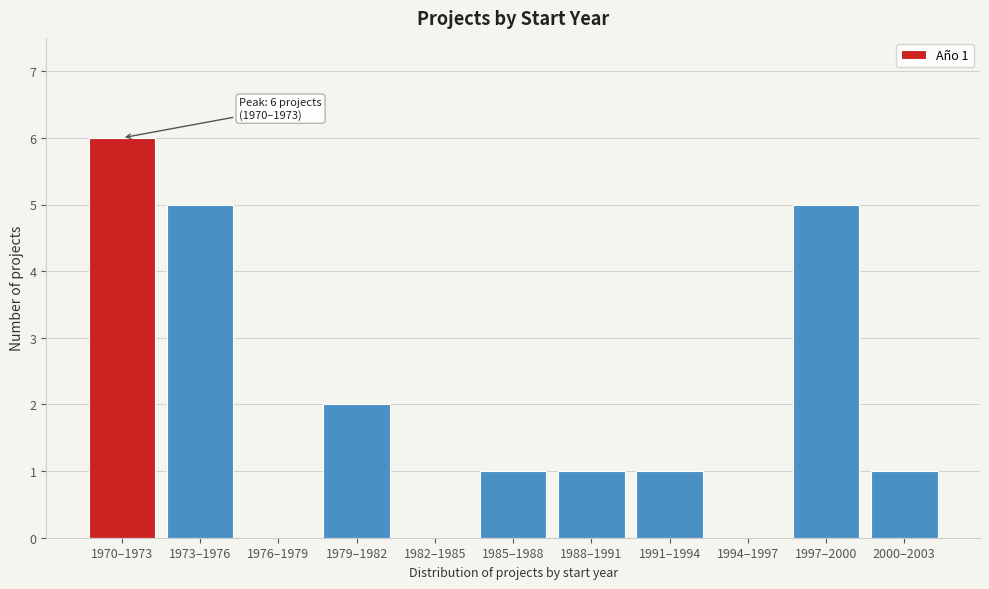

Reading left to right, list all the values displayed in this chart.

1970–1973=6	1973–1976=5	1976–1979=0	1979–1982=2	1982–1985=0	1985–1988=1	1988–1991=1	1991–1994=1	1994–1997=0	1997–2000=5	2000–2003=1